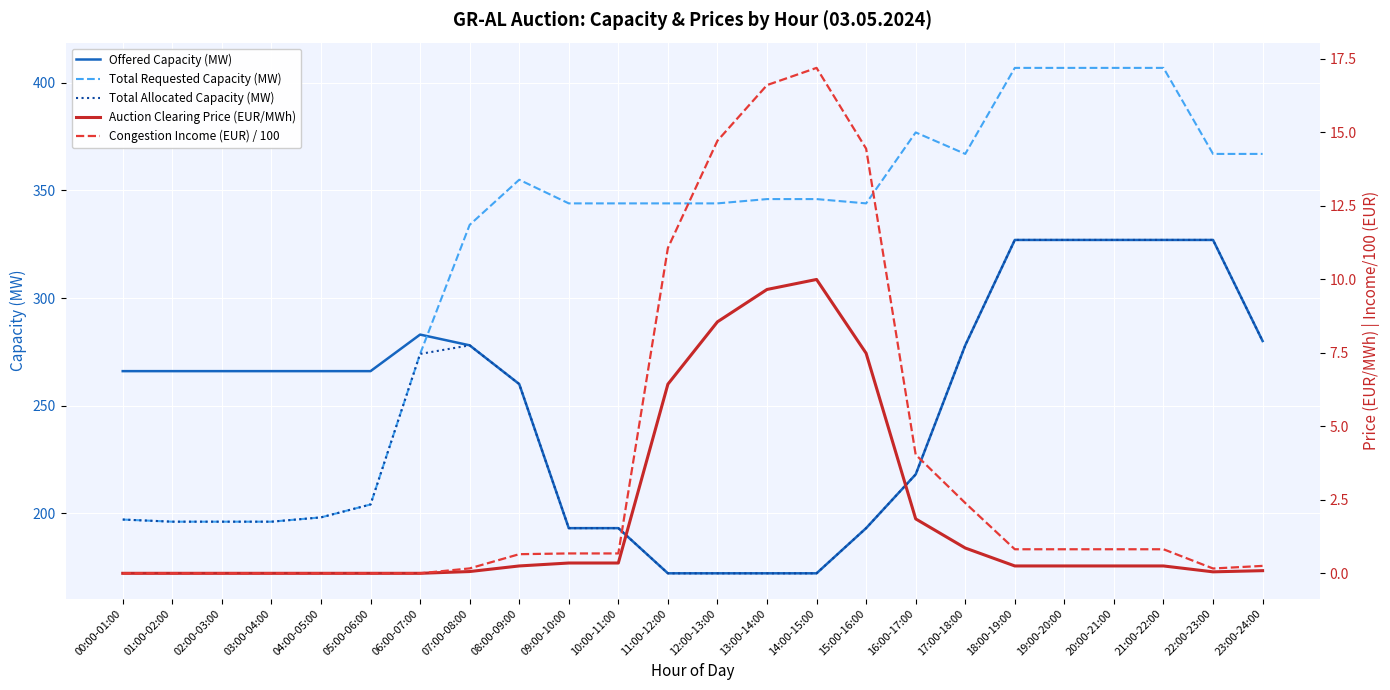

Count the number of categories in the chart.

24